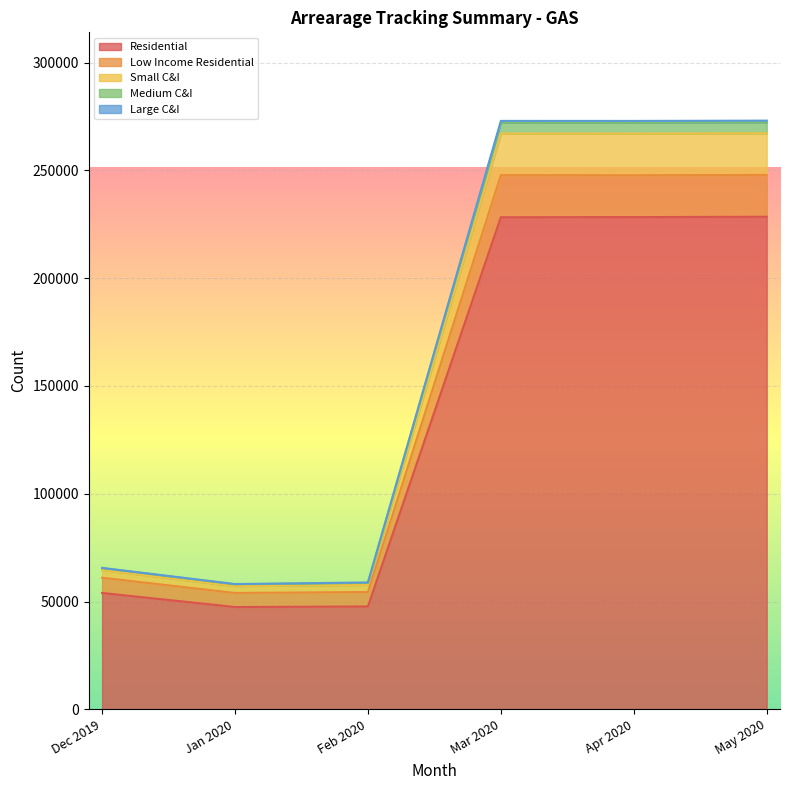

What position from the left is May 2020?

6